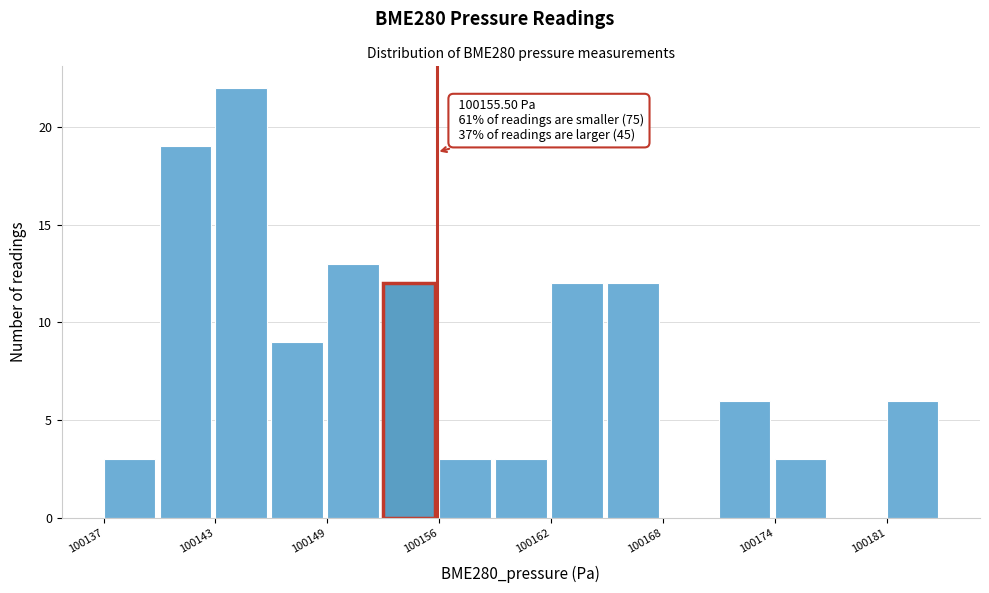

Read against the x-axis, roughly where is the centre of the tallest bar?

100145